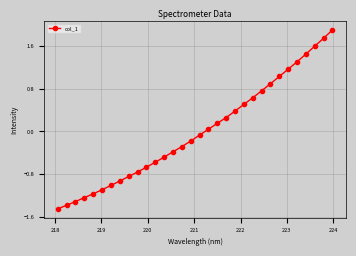

What is the greatest value displayed?

1.9